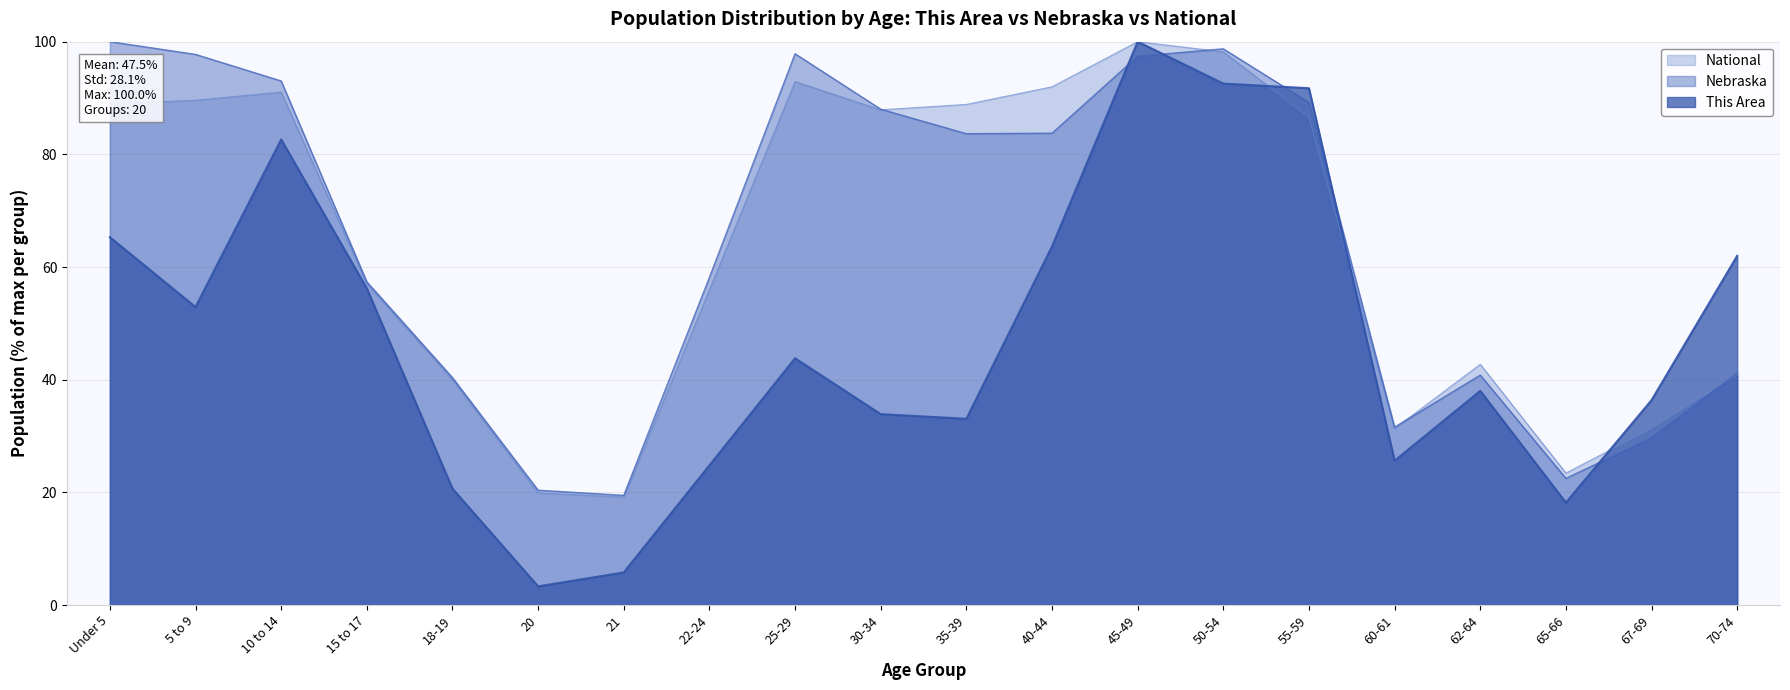

Between 62-64 and 70-74, which series saw the biggest shift?

This Area